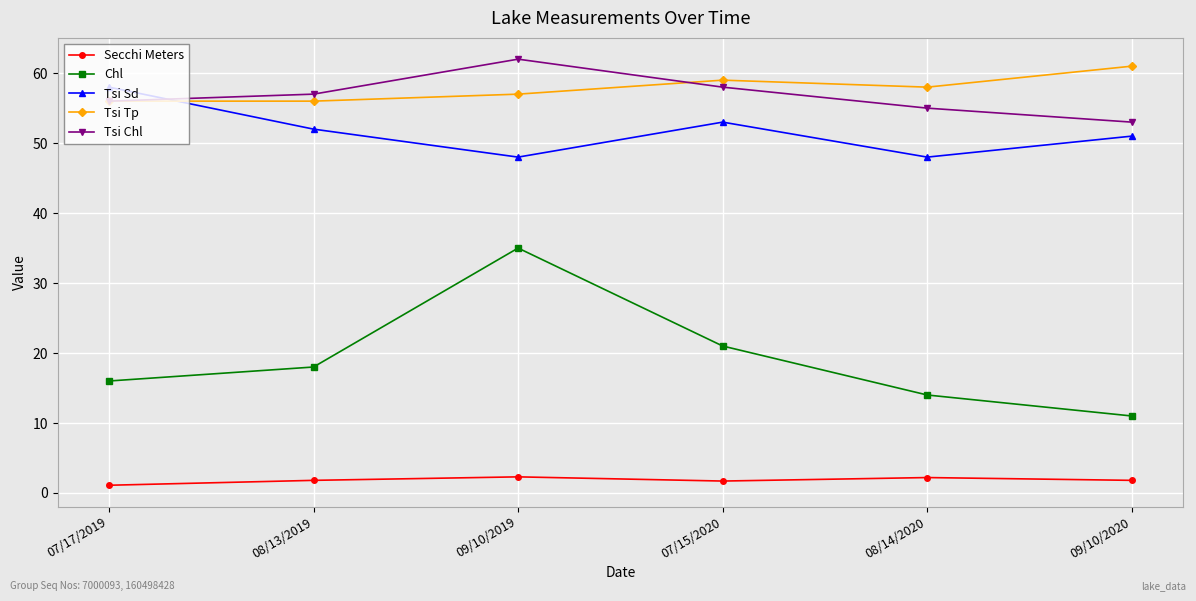

Rank the series at 08/14/2020 from lowest to highest value.

Secchi Meters, Chl, Tsi Sd, Tsi Chl, Tsi Tp